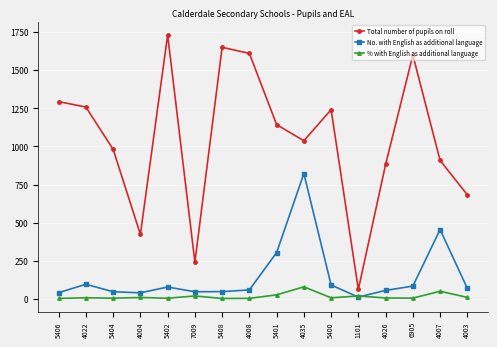

In Total number of pupils on roll, how many points are higher than both neighbors (excluding endpoints)?

4